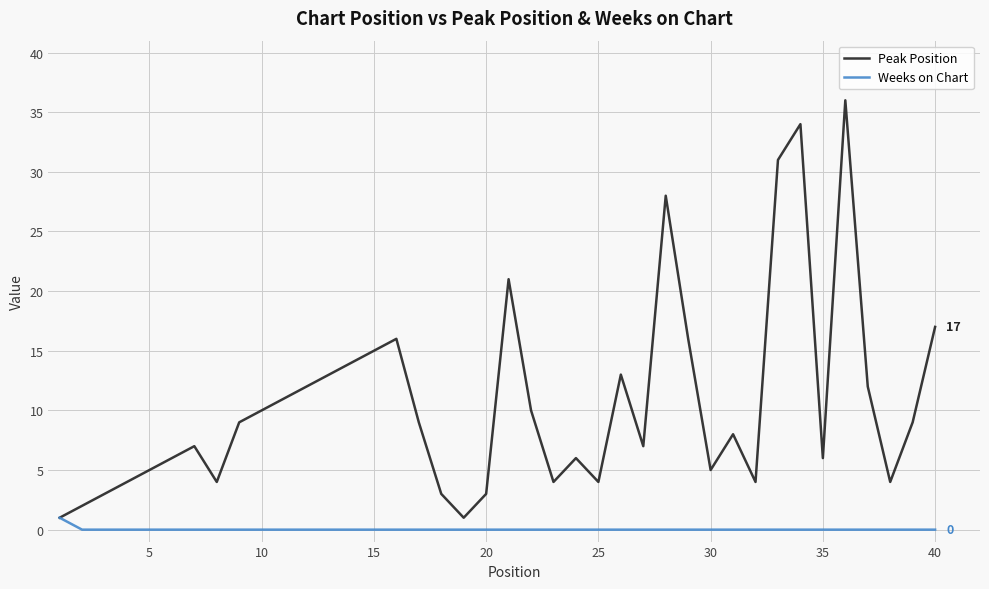

Rank the series by their average value, from highest to lowest.

Peak Position, Weeks on Chart